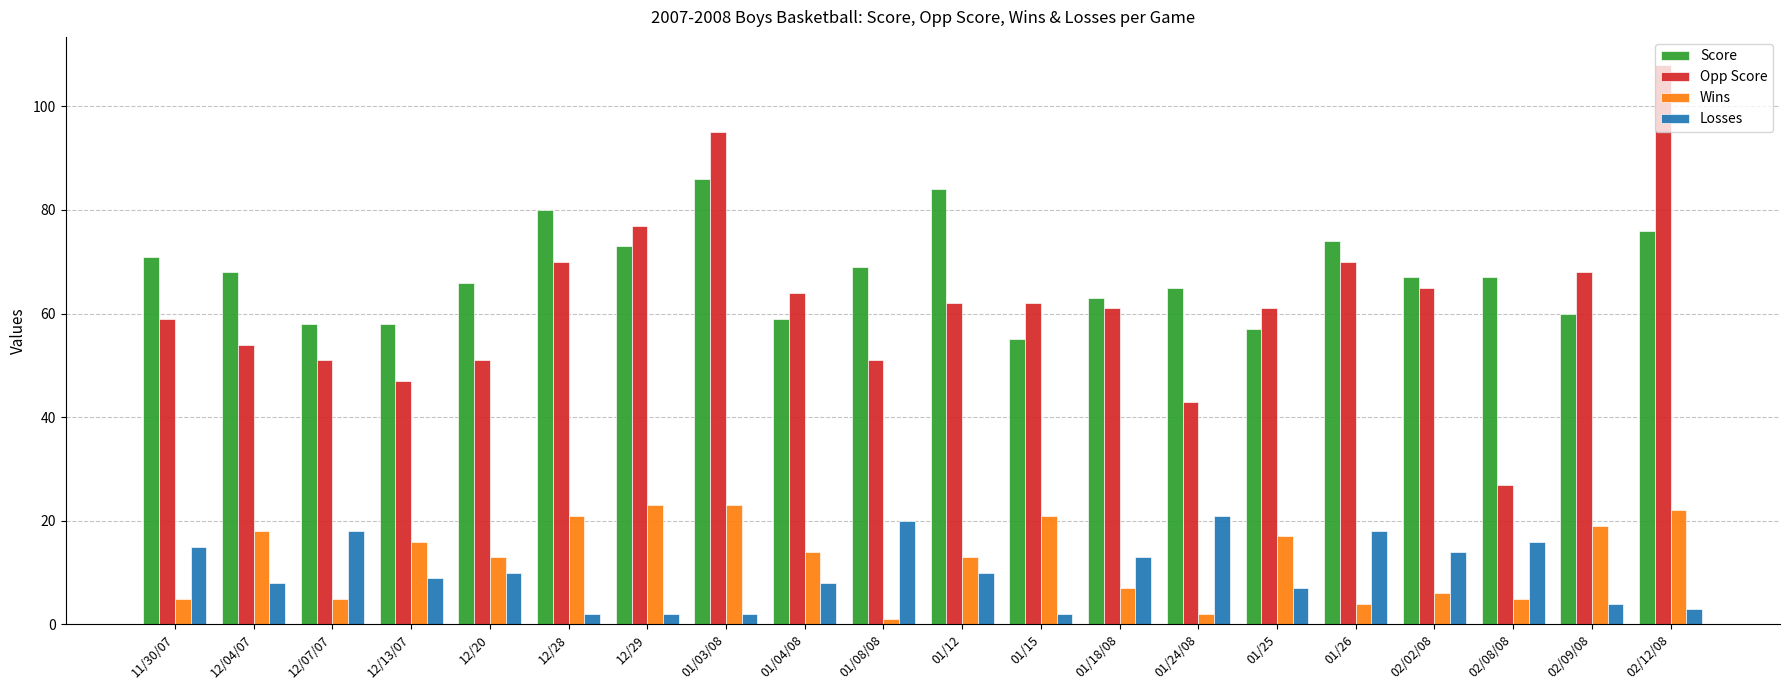

What is the label of the 10th bar from the left?

01/08/08